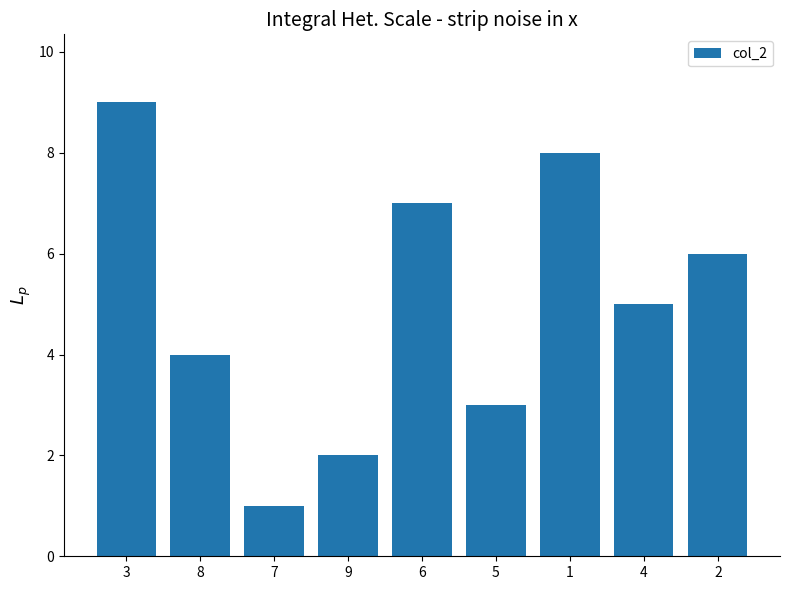

How many data points are less than 5?

4